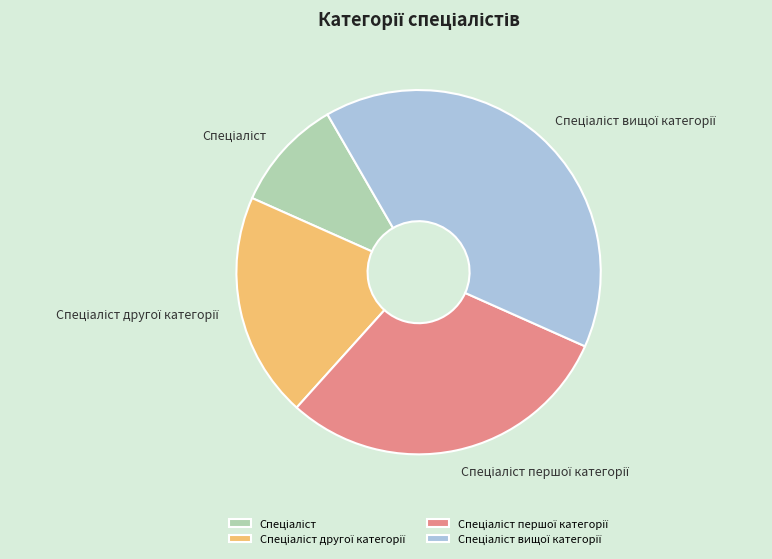

Is there any slice that represents more than half of the pie?

No